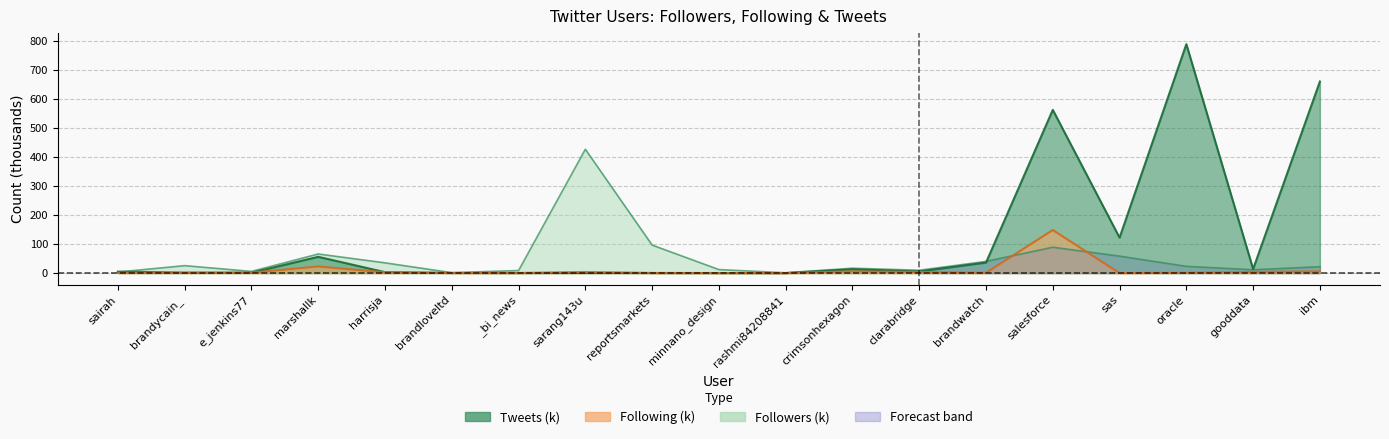

After their last crossing, which series has the higher values: tweets or followed?

tweets